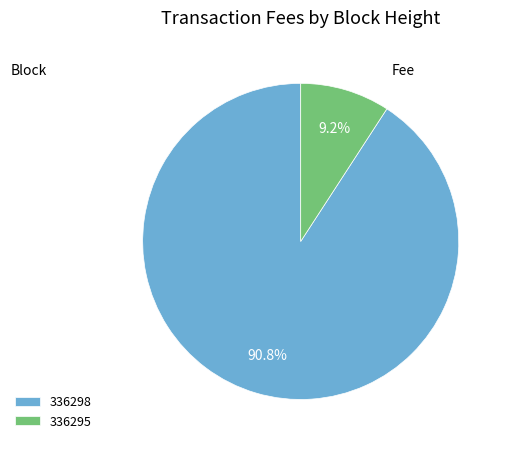

Which category has the smallest portion of the pie?

336295